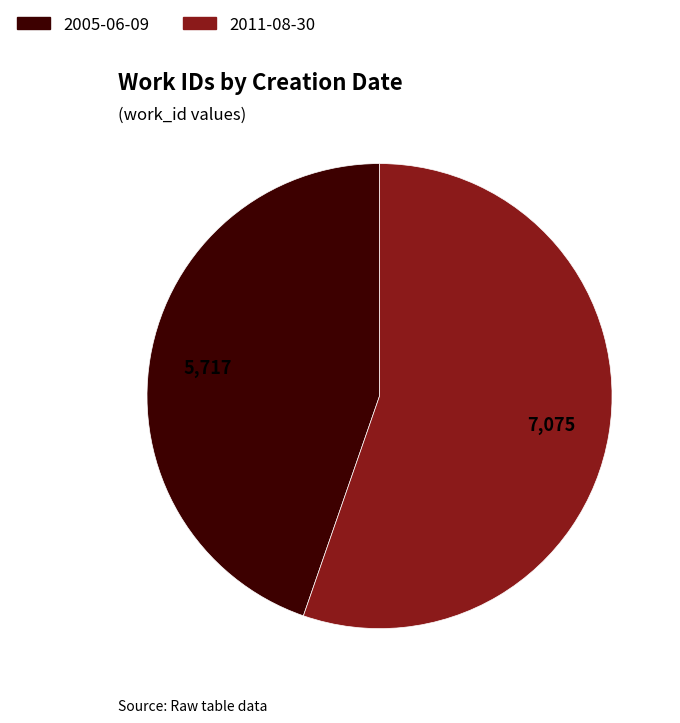

Which slice represents more than half of the pie?

2011-08-30